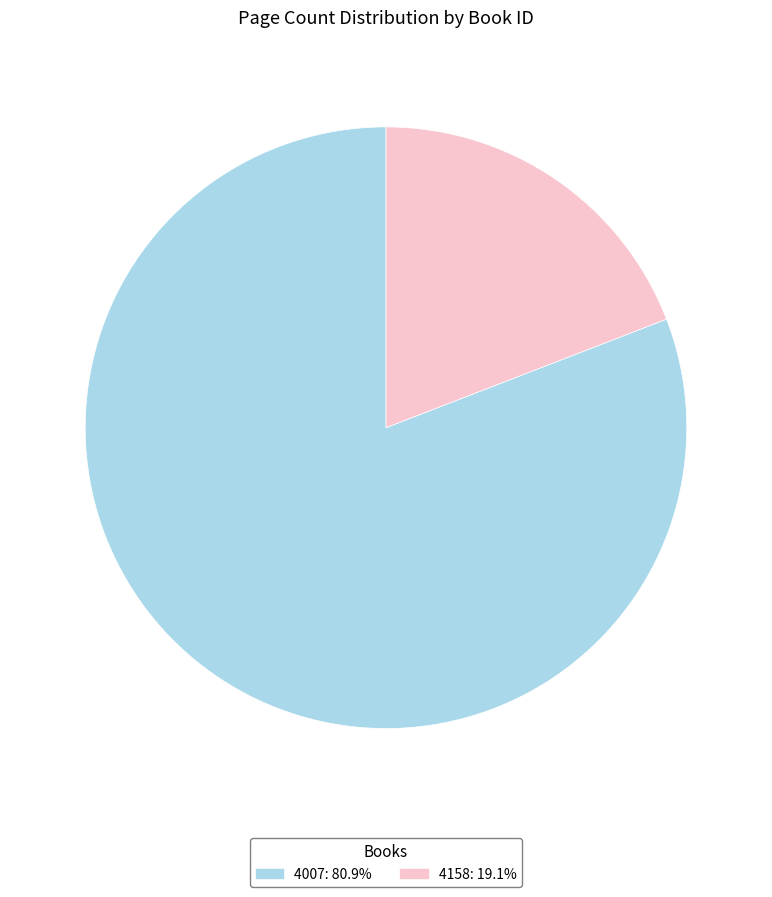

How many segments does this pie chart have?

2